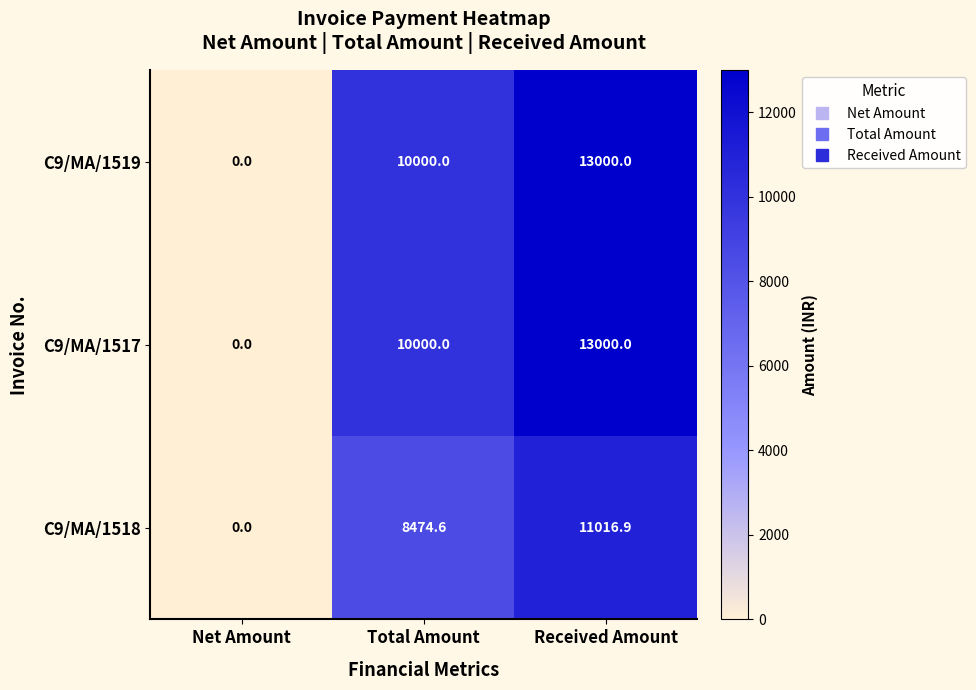

What is the difference between the maximum and minimum values in the C9/MA/1519 series?

13000.0